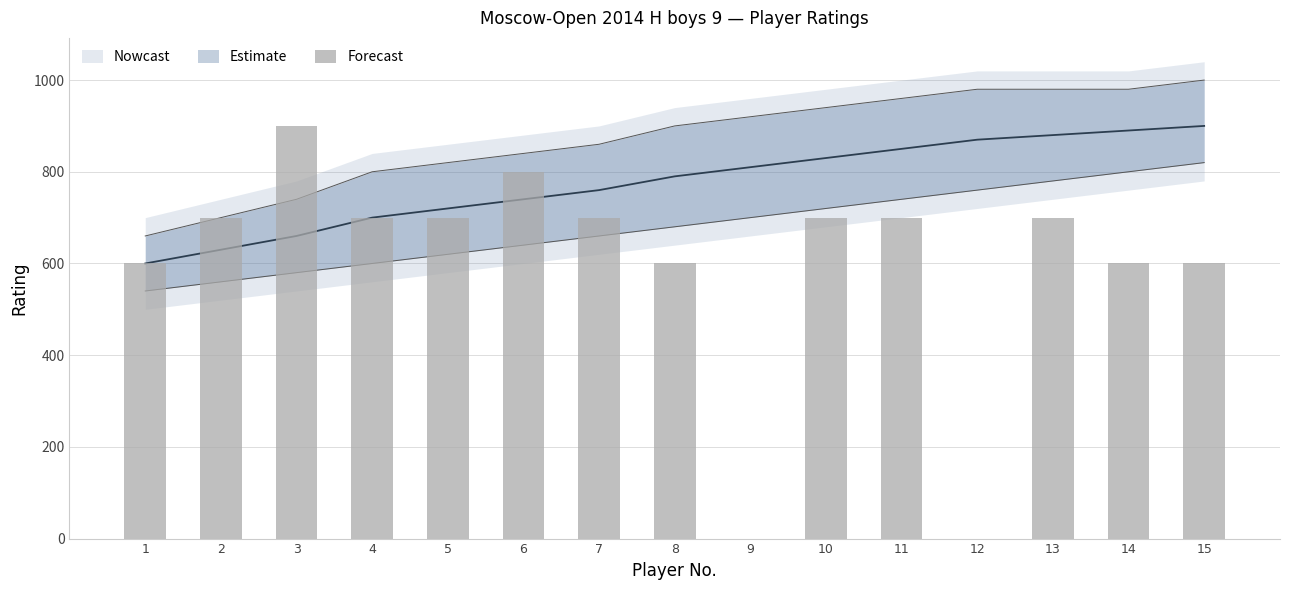

How many values are above zero?

13